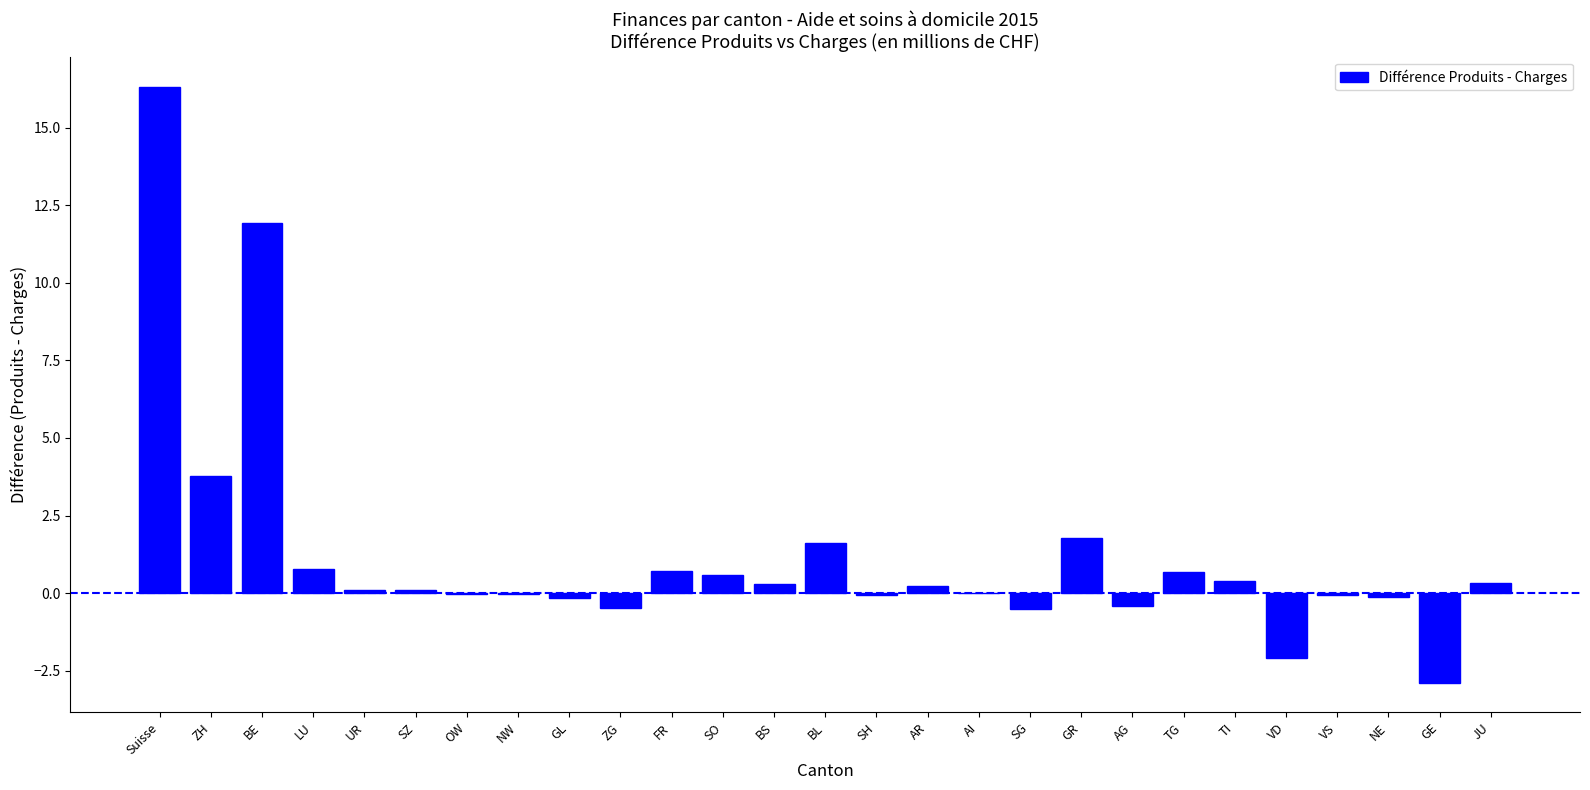

At which label is the value closest to 6?

ZH